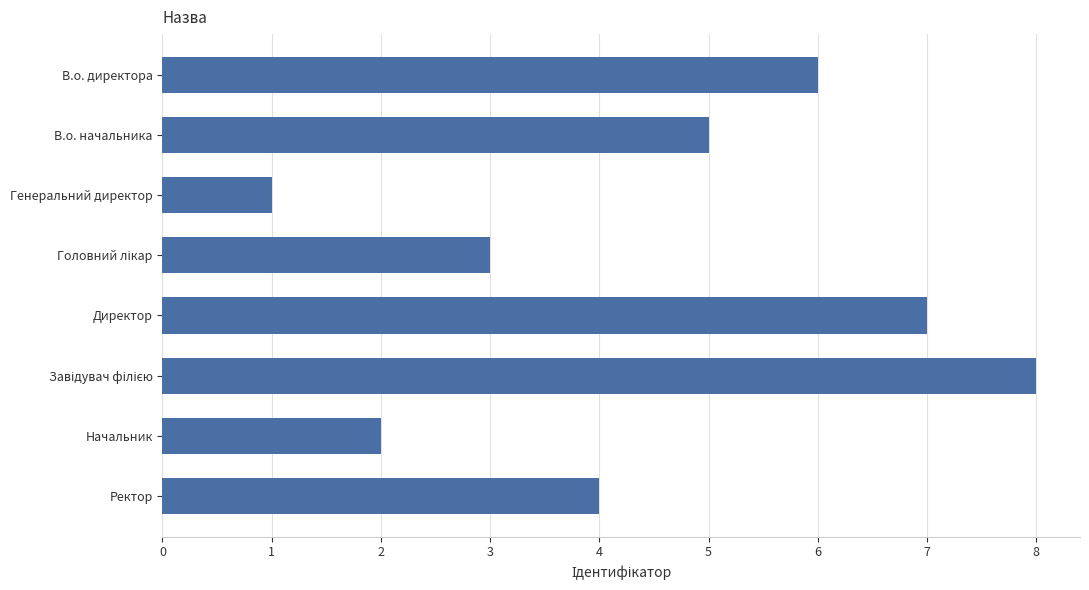

True or false: the data shows 9 at В.о. директора.

False